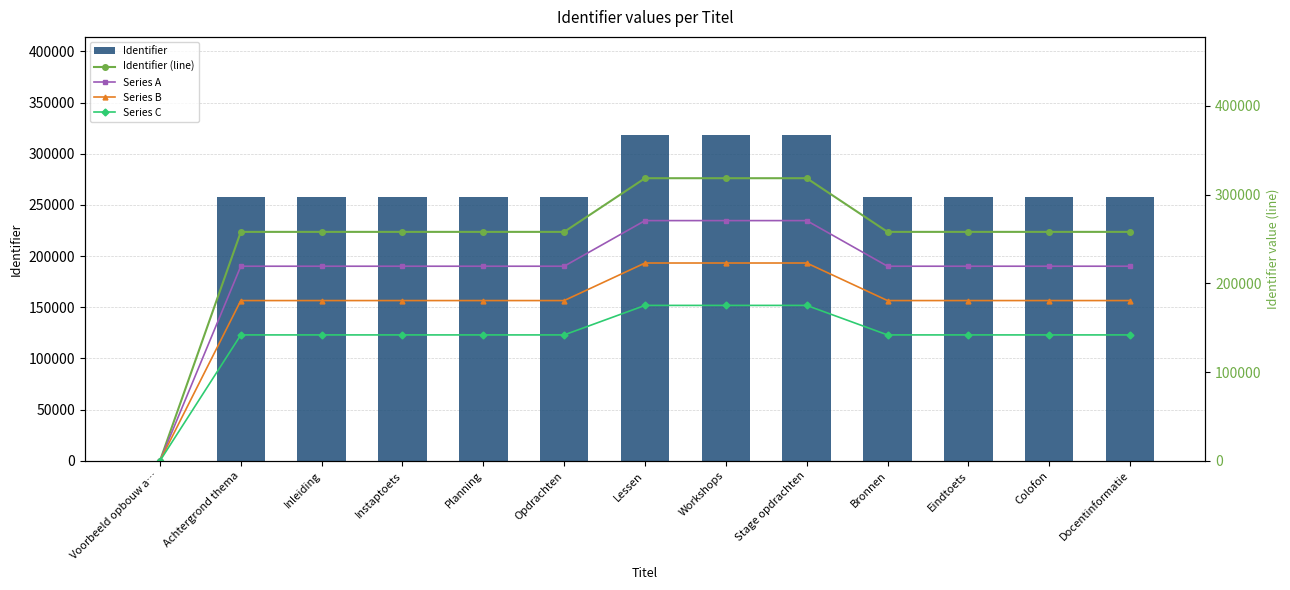

Does the chart contain stacked bars?

No